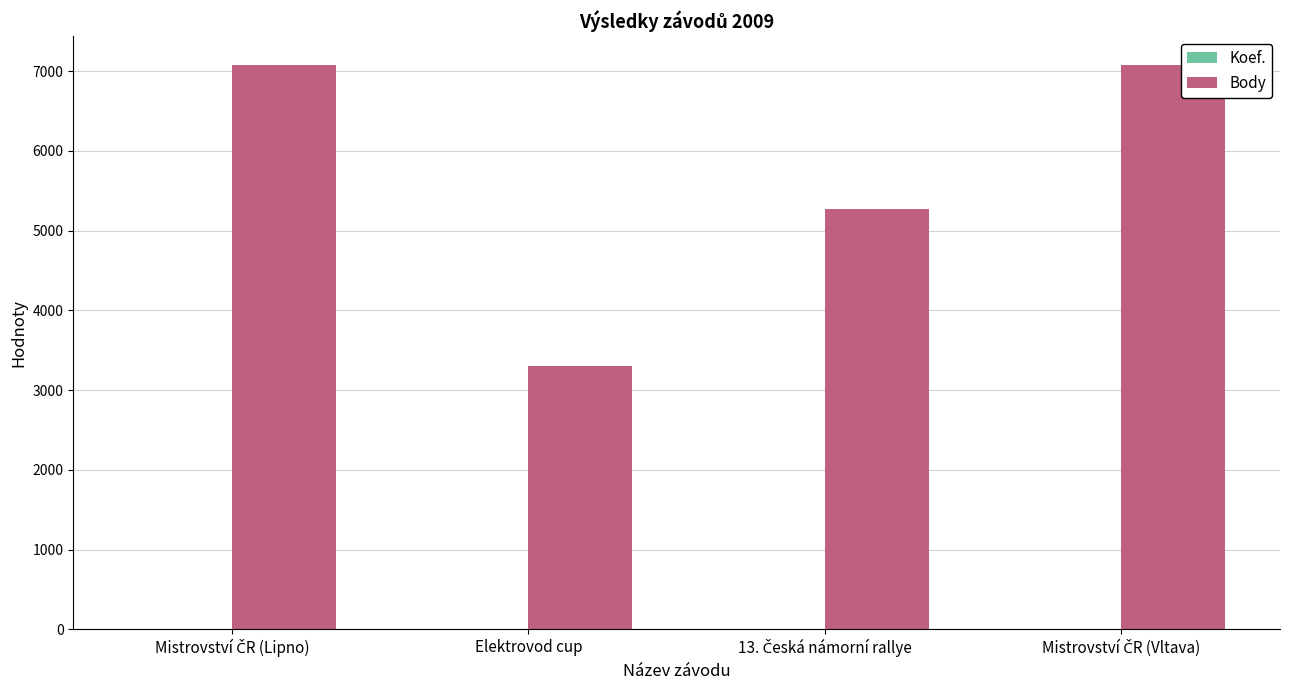

What is the sum of all Body values?

22741